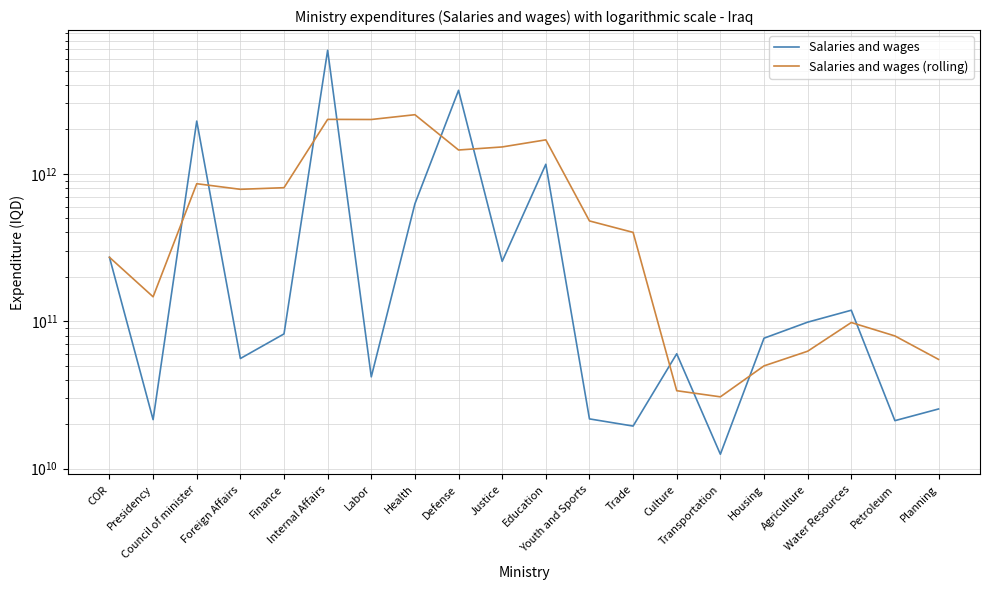

Between Education and Petroleum, which series saw the biggest shift?

Salaries and wages (rolling)